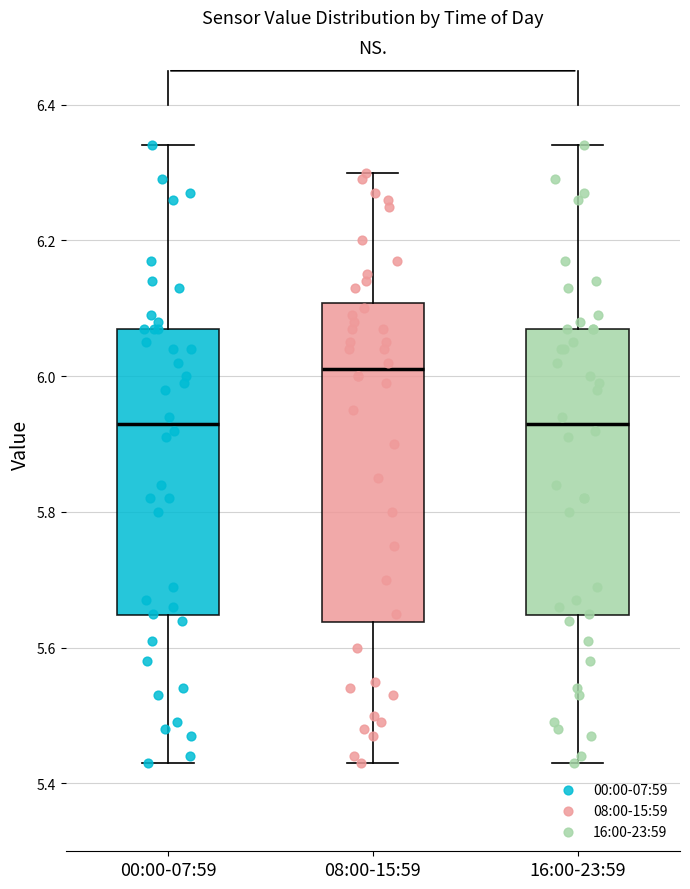

Which box is the tallest, from its lower edge to its upper edge?

08:00-15:59